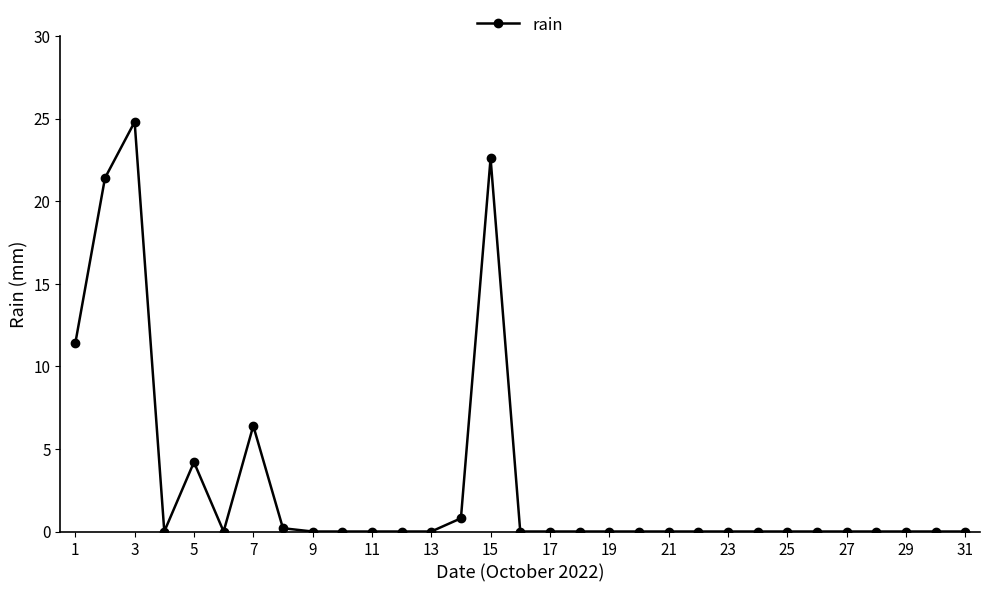

True or false: there are more than 0 points higher than both neighbors.

True